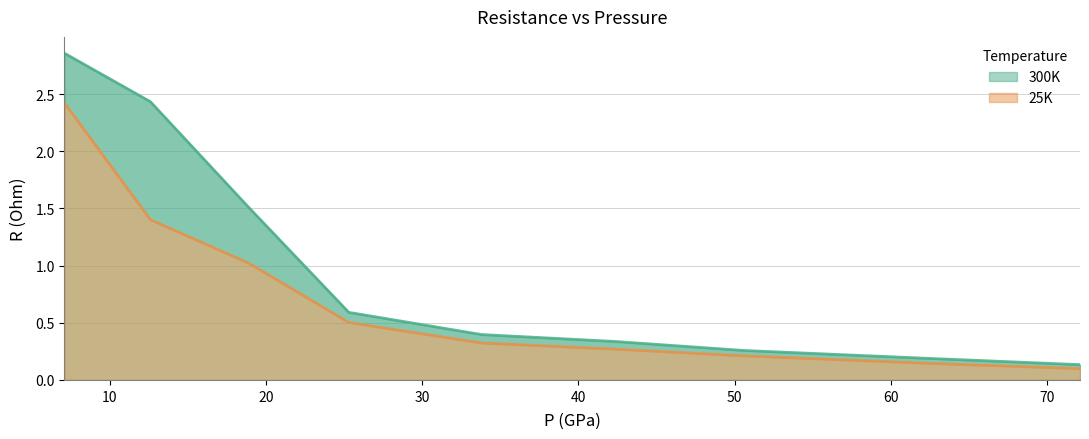

True or false: 300K and 25K intersect in this chart.

False